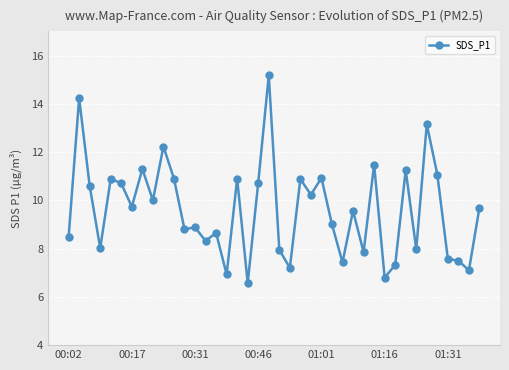

What is the sum of all values?

384.0